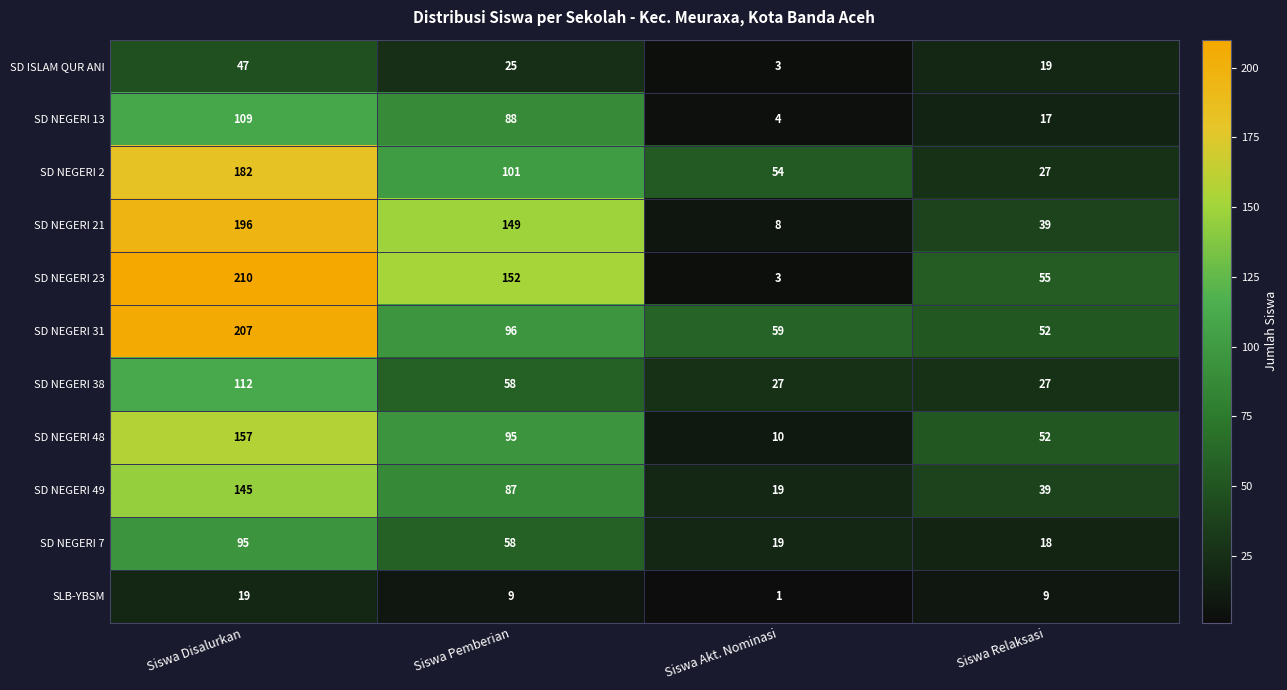

What is the sum of all SD ISLAM QUR ANI values?

94